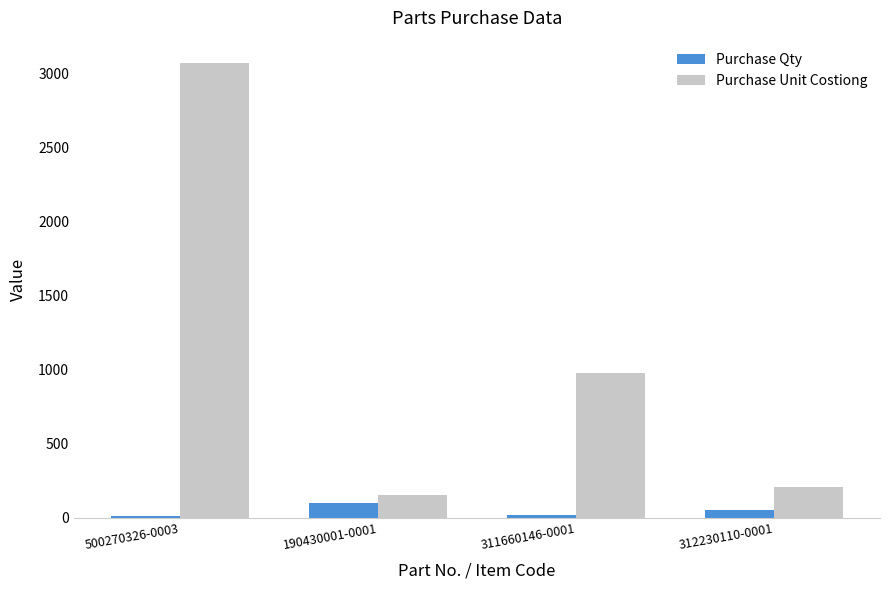

What is the label of the 2nd bar from the left?

190430001-0001